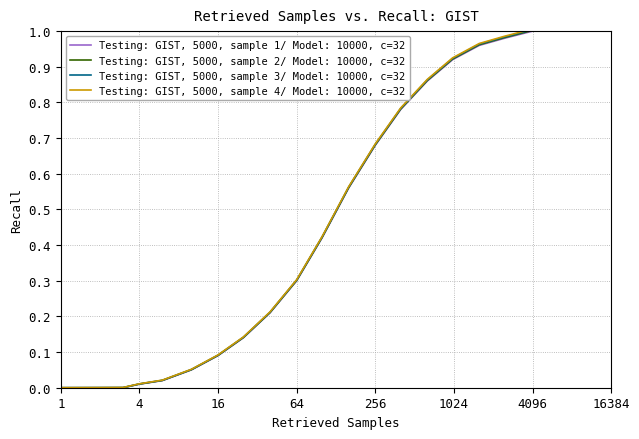

Rank the series by their maximum value, from lowest to highest.

Testing: GIST, 5000, sample 1/ Model: 10000, c=32, Testing: GIST, 5000, sample 2/ Model: 10000, c=32, Testing: GIST, 5000, sample 3/ Model: 10000, c=32, Testing: GIST, 5000, sample 4/ Model: 10000, c=32